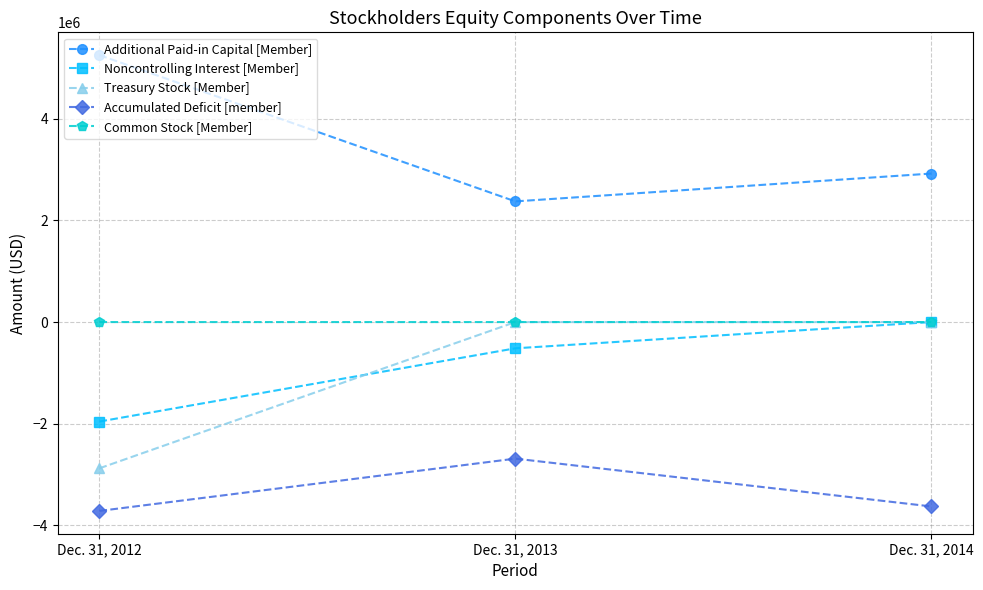

How many negative values does the Noncontrolling Interest [Member] series have?

2